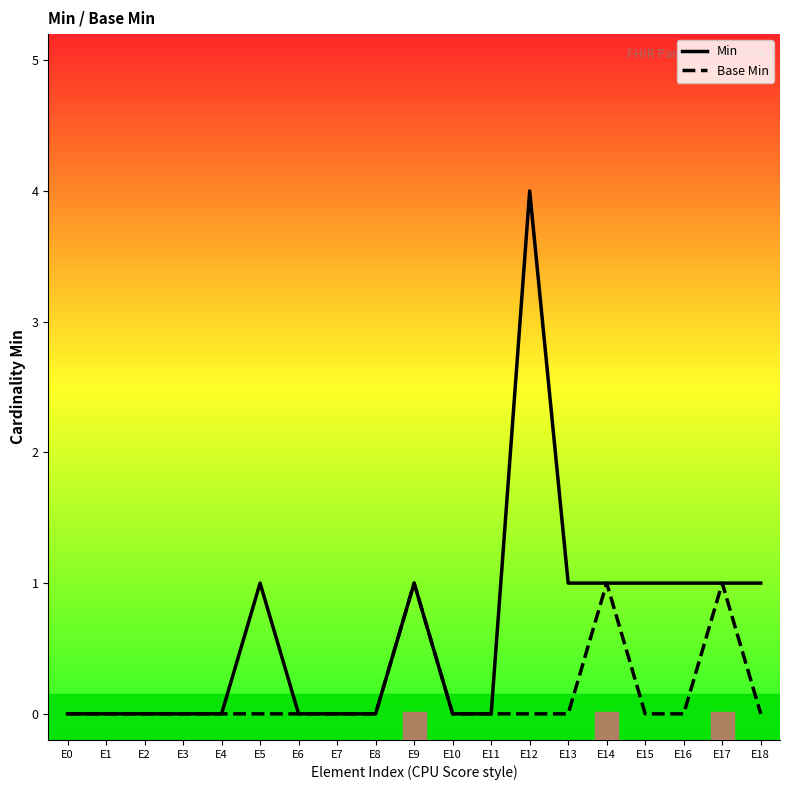

Which series has the widest spread of values?

Min